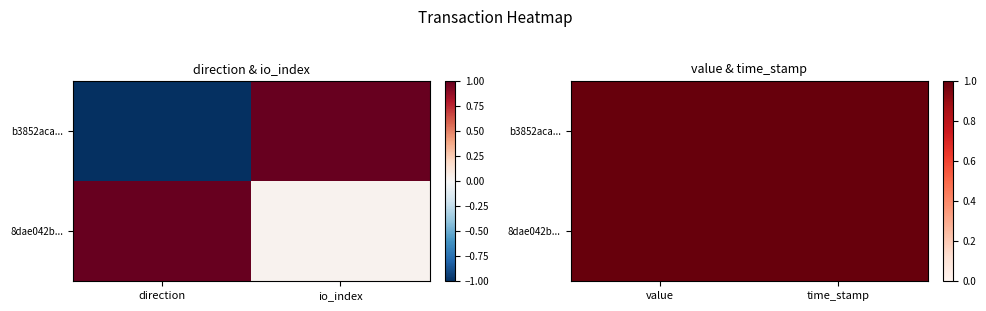

Is the value of b3852aca... at time_stamp greater than the value of 8dae042b... at value?

No